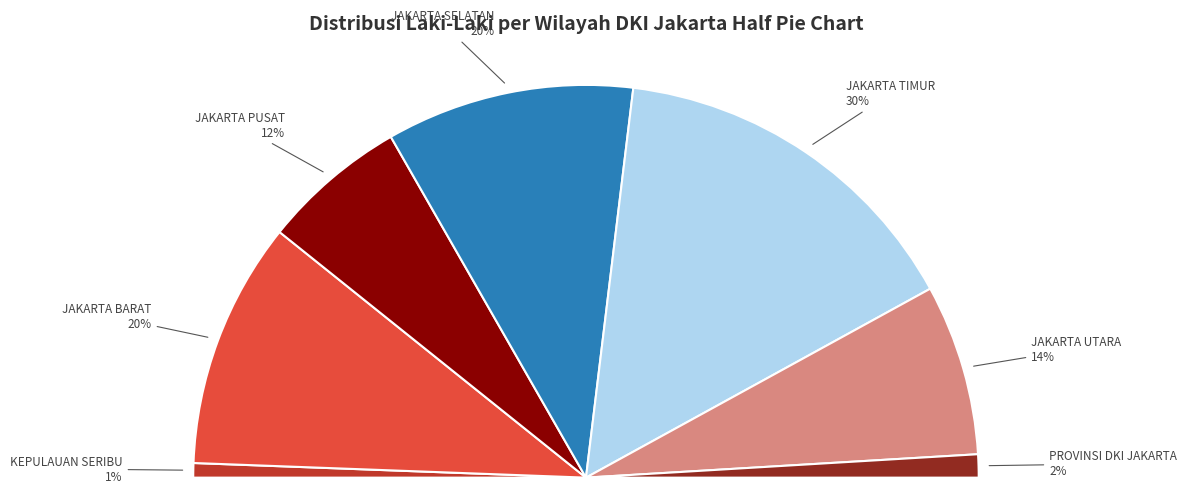

Which slice is the largest?

JAKARTA TIMUR